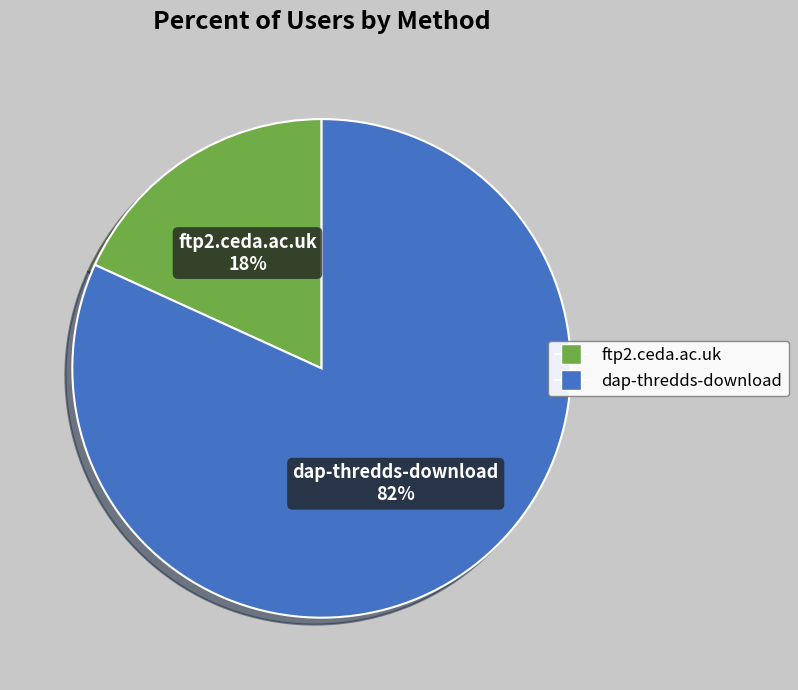

To the nearest percent, what is the difference between the largest and smallest slice percentages?

64%